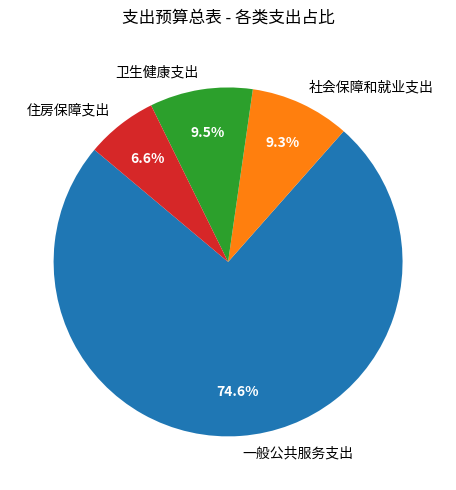

Which category has the biggest portion of the pie?

一般公共服务支出